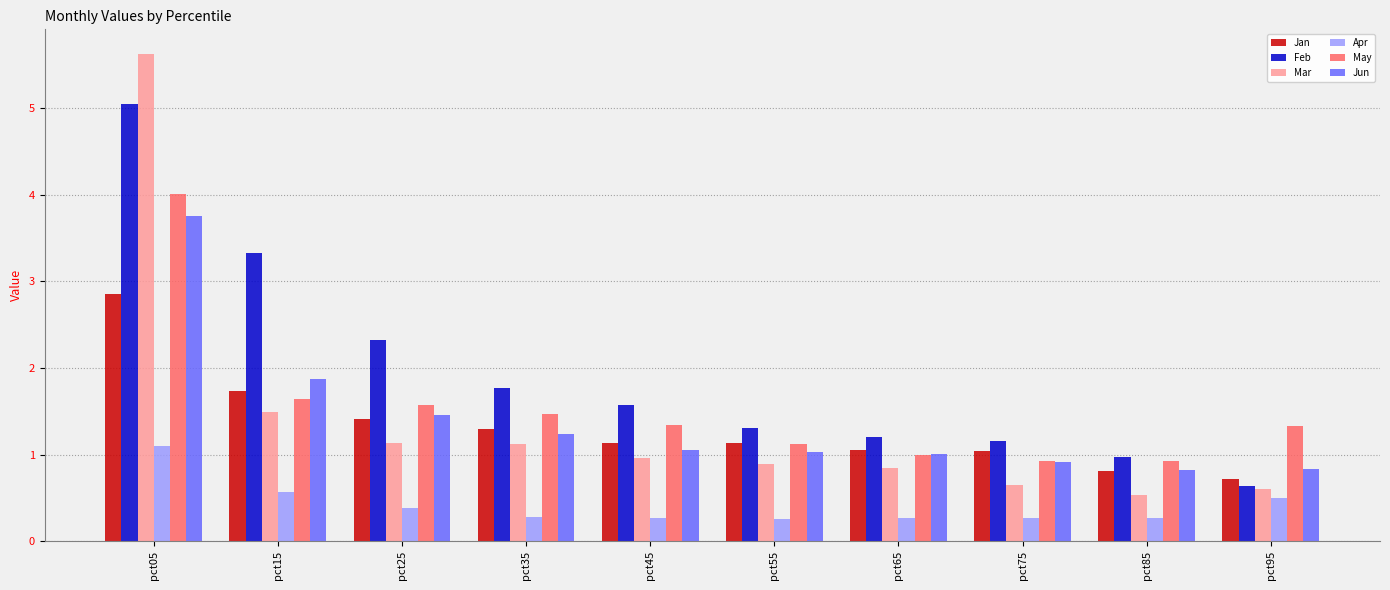

At how many categories does at least one series exceed 2?

3